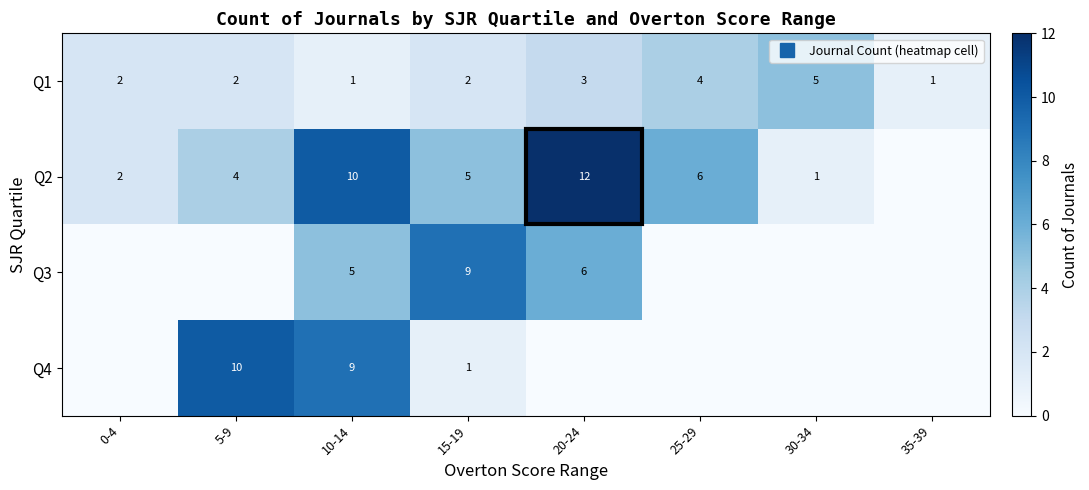

What is the sum of all Q3 values?

20